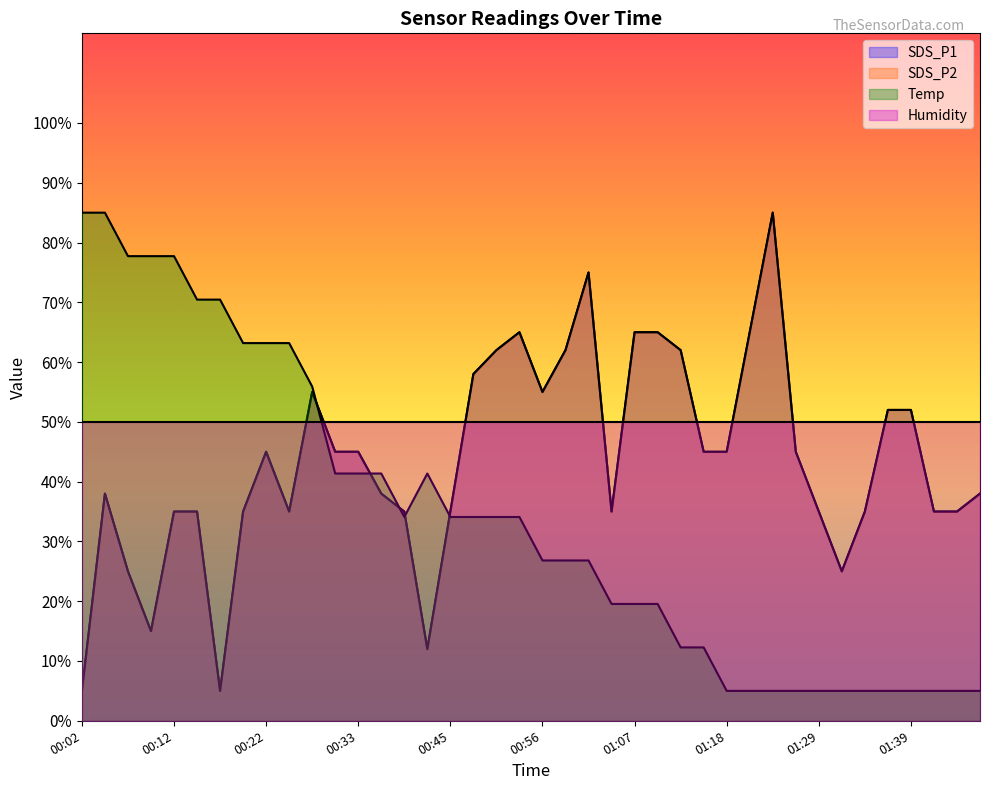

Rank the categories by Temp value from lowest to highest.

01:18, 01:20, 01:23, 01:26, 01:29, 01:31, 01:34, 01:36, 01:39, 01:42, 01:44, 01:47, 01:12, 01:15, 01:04, 01:07, 01:09, 00:56, 00:59, 01:02, 00:39, 00:45, 00:48, 00:51, 00:53, 00:31, 00:33, 00:36, 00:42, 00:28, 00:20, 00:22, 00:25, 00:14, 00:17, 00:07, 00:09, 00:12, 00:02, 00:04